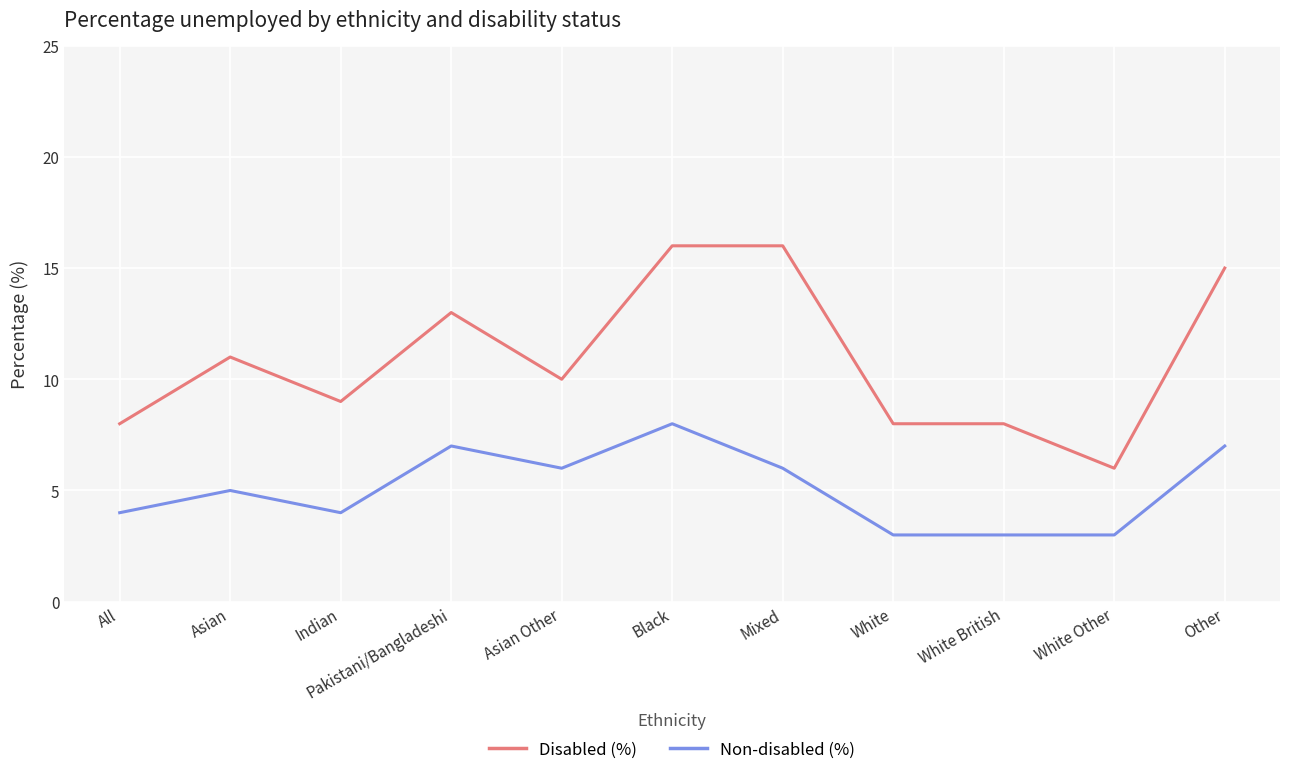

Reading right to left, extract all data points from this chart.

Disabled (%): 15	6	8	8	16	16	10	13	9	11	8
Non-disabled (%): 7	3	3	3	6	8	6	7	4	5	4